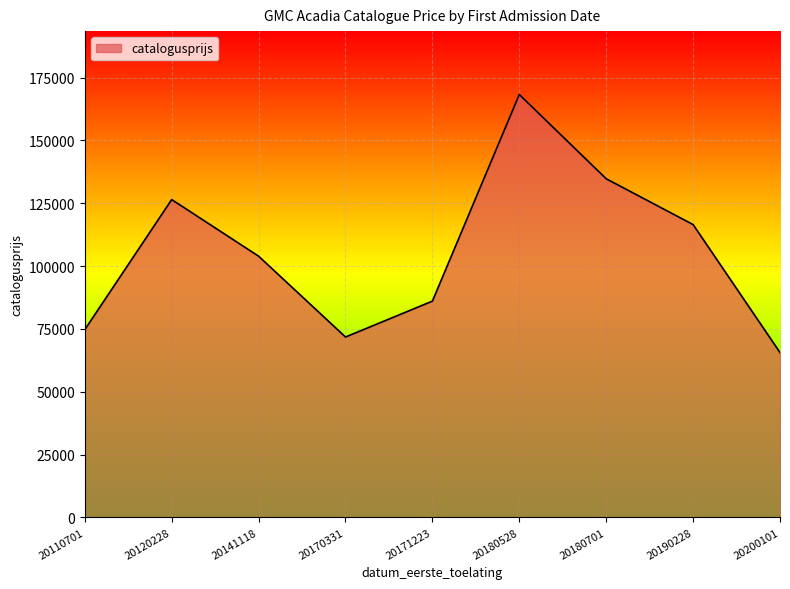

The chart shows a value of 255522 at 20180528. True or false?

False